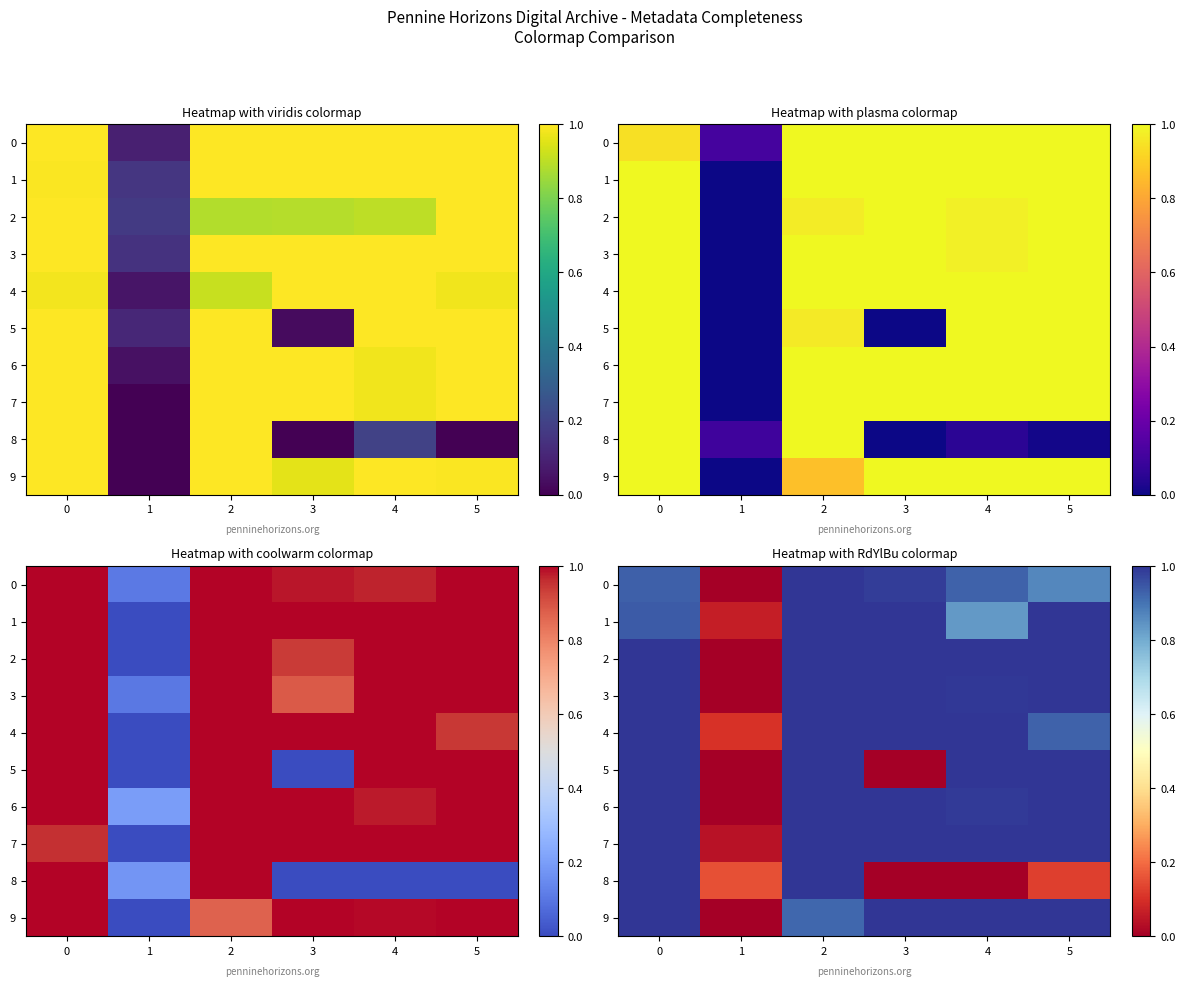

How many values in the 9 series are below 1?

2